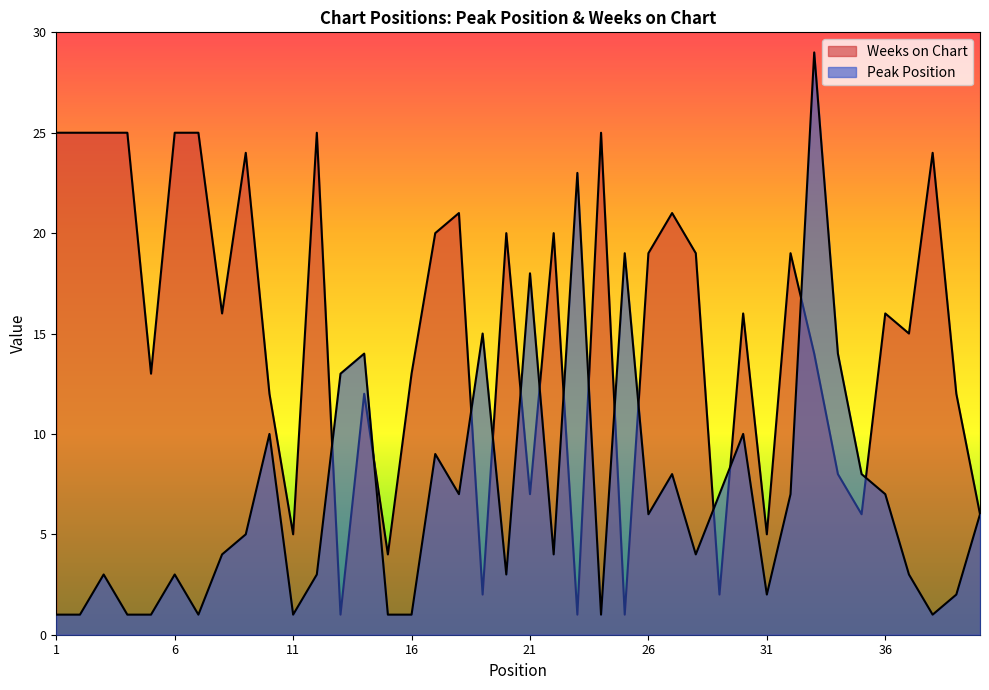

Which category has the lowest value in the Peak Position series?

1